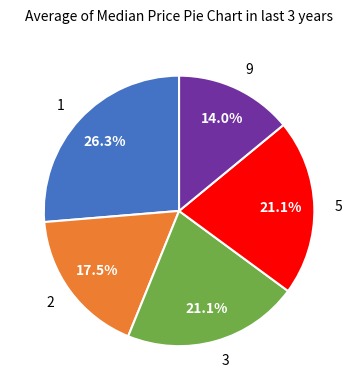

Which category has the smallest portion of the pie?

9